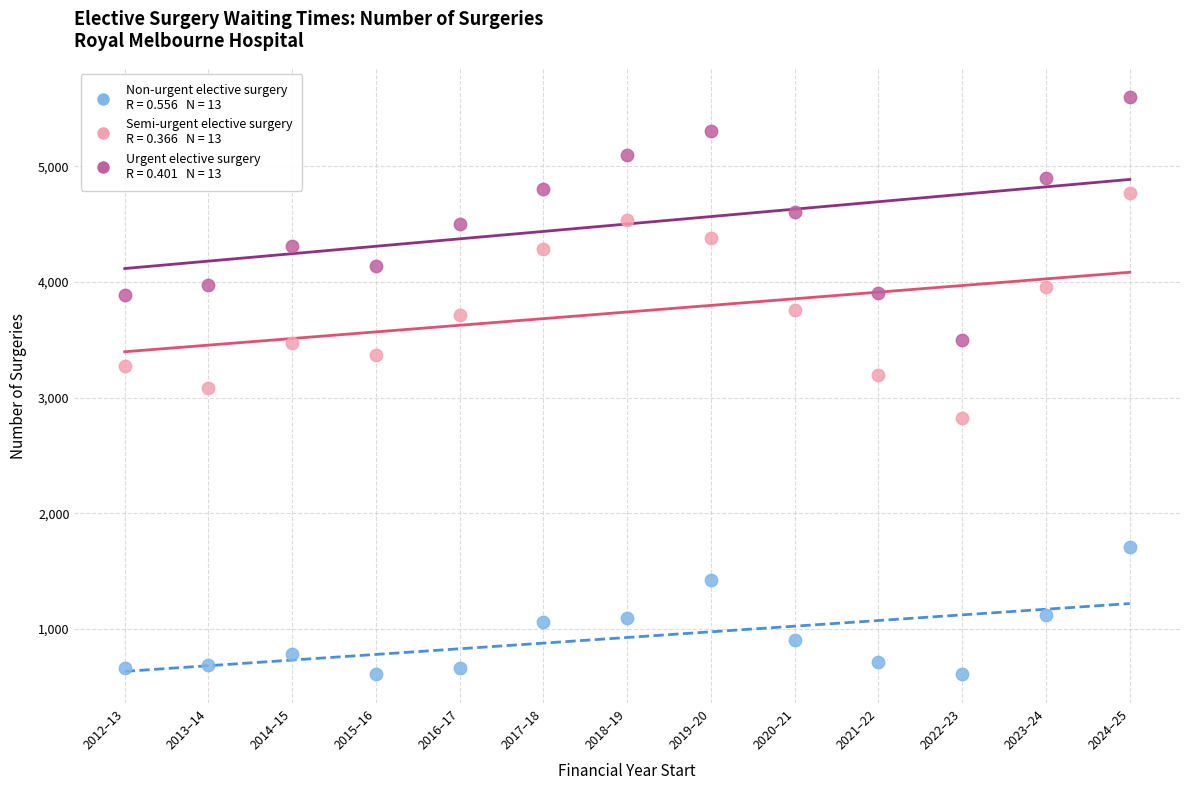

Across all data points, what is the range of X values (max minus min)?

12